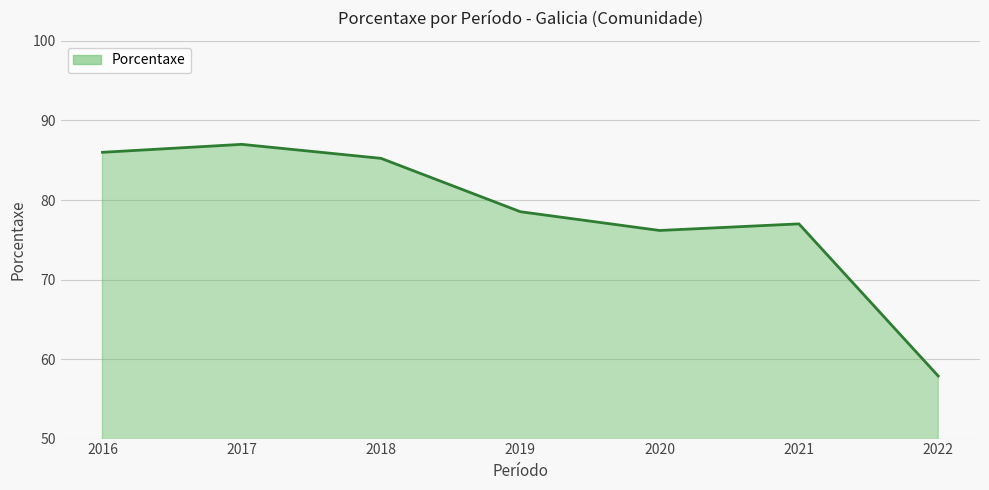

What is the sum of the values at 2022 and 2020?

134.0